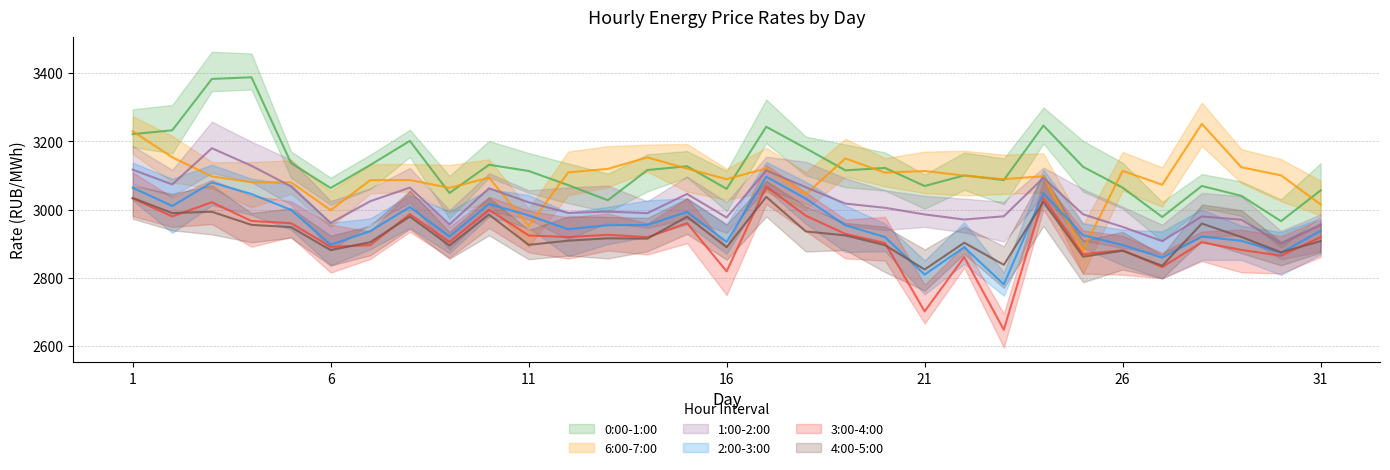

How many distinct data groups are displayed?

6